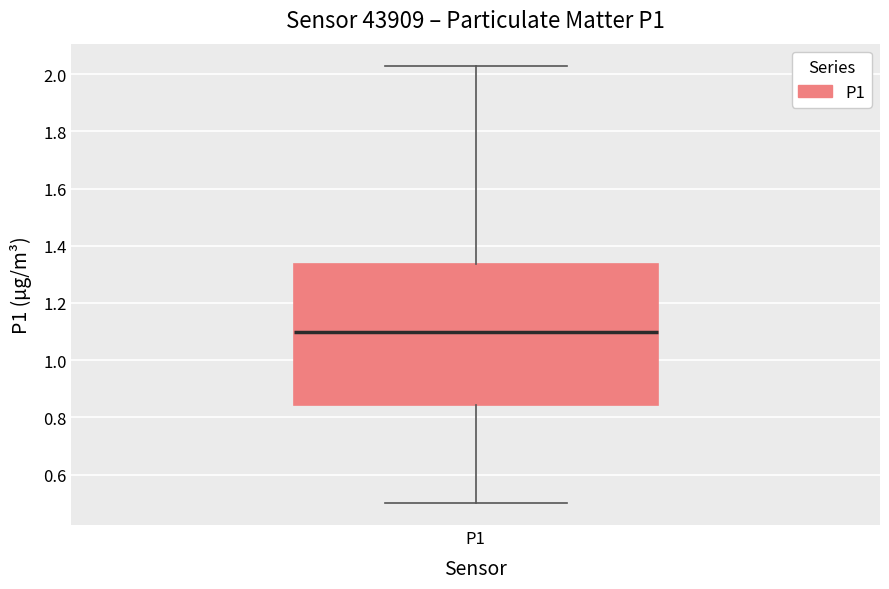

Where does the lower whisker of the box for P1 end on the y-axis? The values are not printed on the chart, so give them approximately, as read against the axis.

0.50